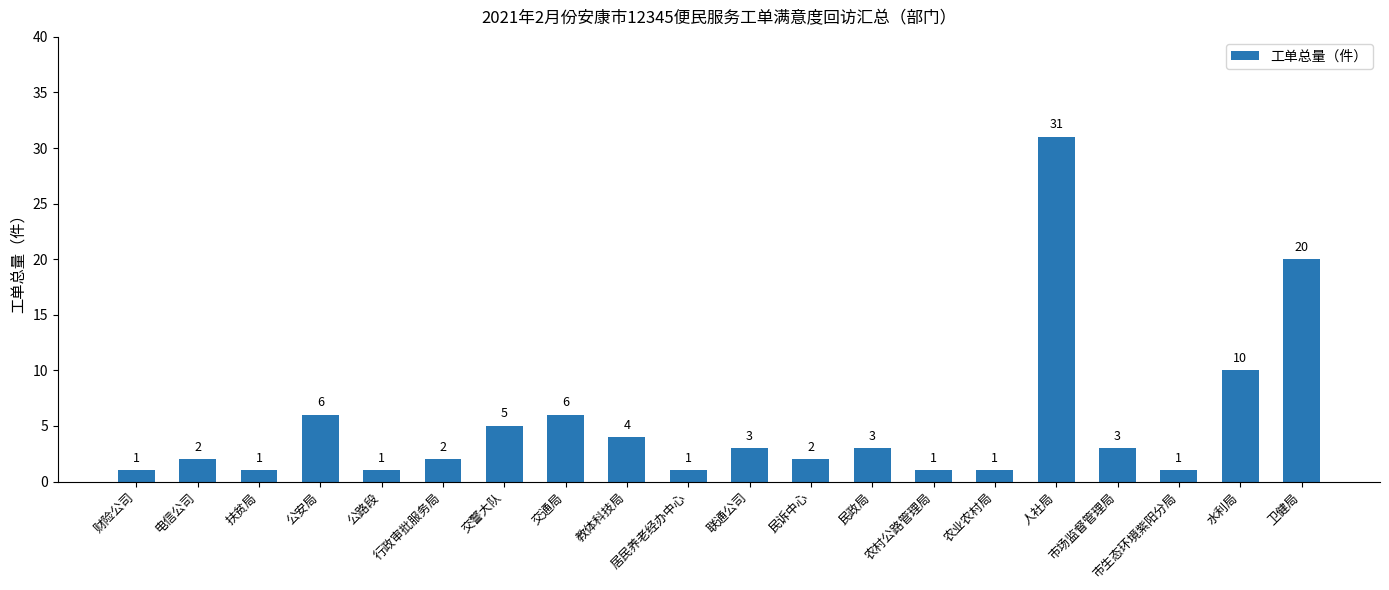

Read the value at 市生态环境紫阳分局.

1